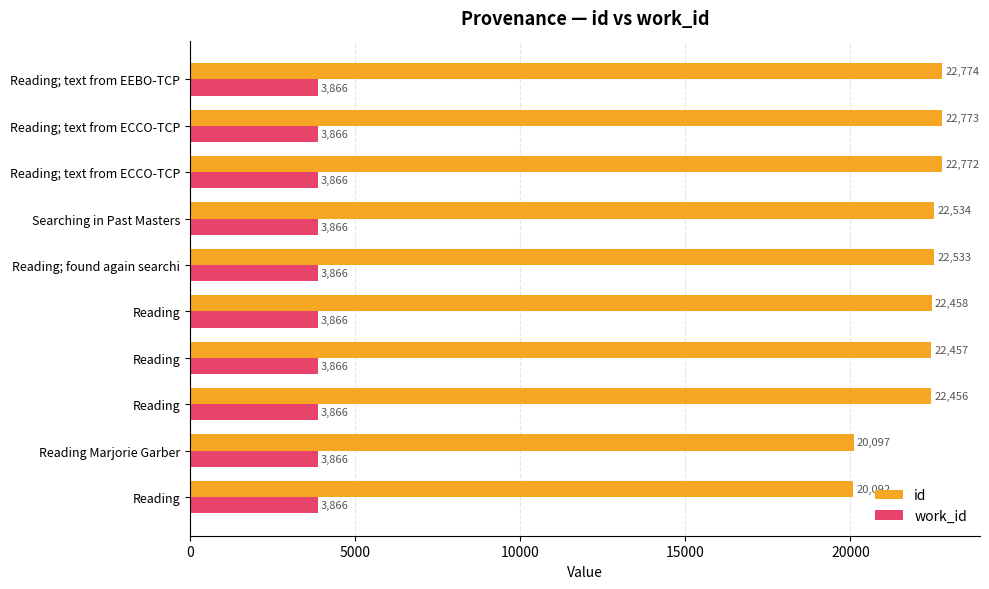

What are all the series names shown in the legend?

id, work_id